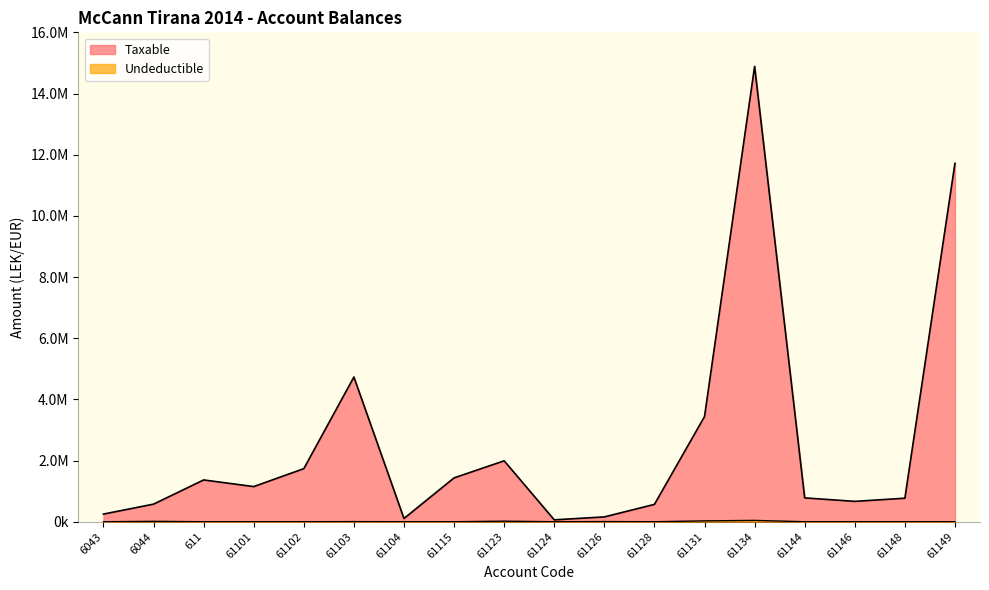

True or false: Taxable and Undeductible cross at least once.

False